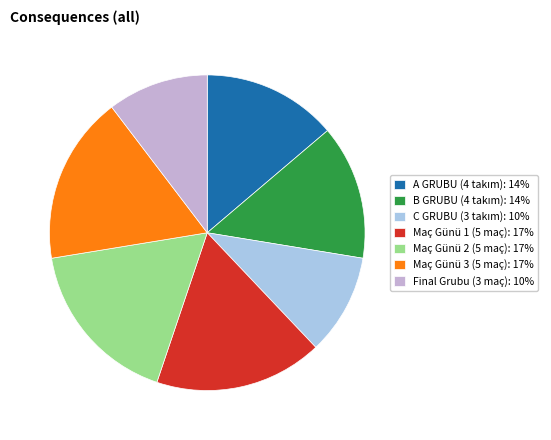

Is the sum of Final Grubu (3 maç): 10% and Maç Günü 2 (5 maç): 17% greater than half?

No